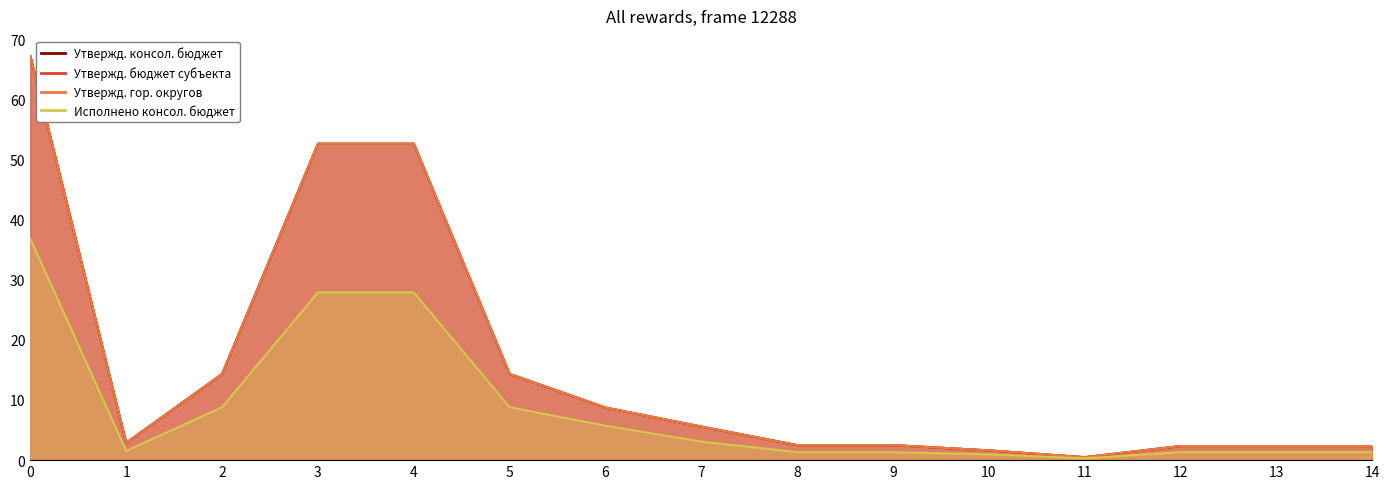

Reading left to right, transcribe all the data shown in this chart.

Утвержд. консол. бюджет: 67.2	2.9	14.3	52.6	52.6	14.3	8.7	5.6	2.5	2.5	1.6	0.5	2.3	2.3	2.3
Утвержд. бюджет субъекта: 67.2	2.9	14.3	52.6	52.6	14.3	8.7	5.6	2.5	2.5	1.6	0.5	2.3	2.3	2.3
Утвержд. гор. округов: 67.2	2.9	14.3	52.6	52.6	14.3	8.7	5.6	2.5	2.5	1.6	0.5	2.3	2.3	2.3
Исполнено консол. бюджет: 36.8	1.5	8.8	27.9	27.9	8.8	5.7	3.1	1.3	1.3	1.0	0.3	1.3	1.3	1.3